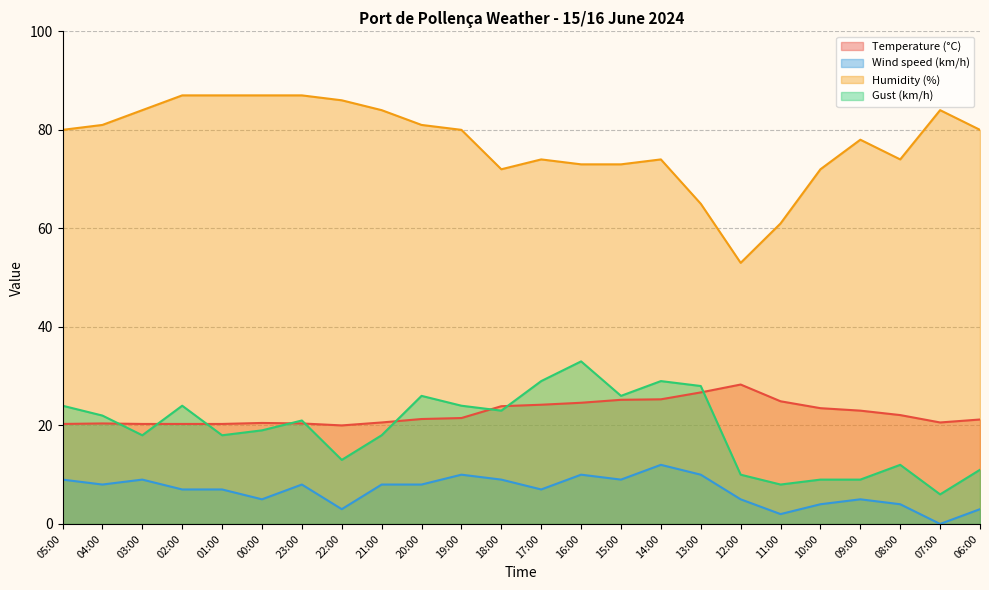

What value does the Gust (km/h) series have at 12:00?

10.0